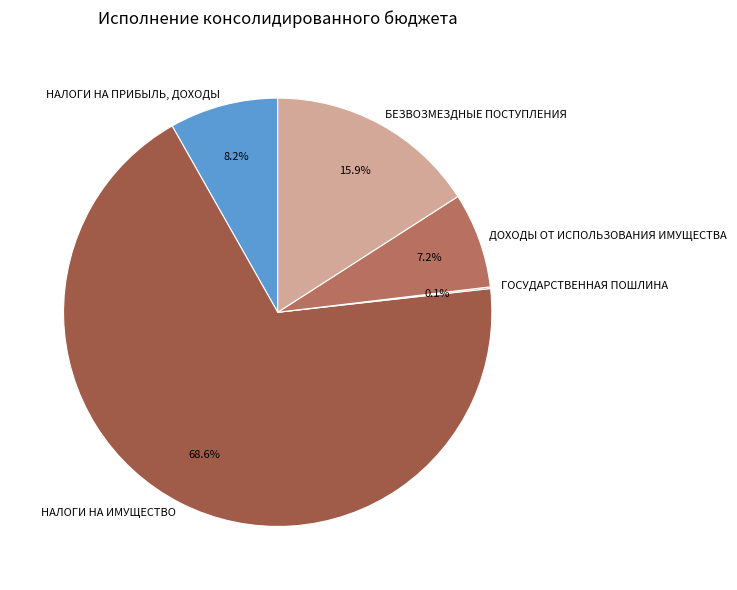

Is it true that ДОХОДЫ ОТ ИСПОЛЬЗОВАНИЯ ИМУЩЕСТВА is 7% of the pie?

True